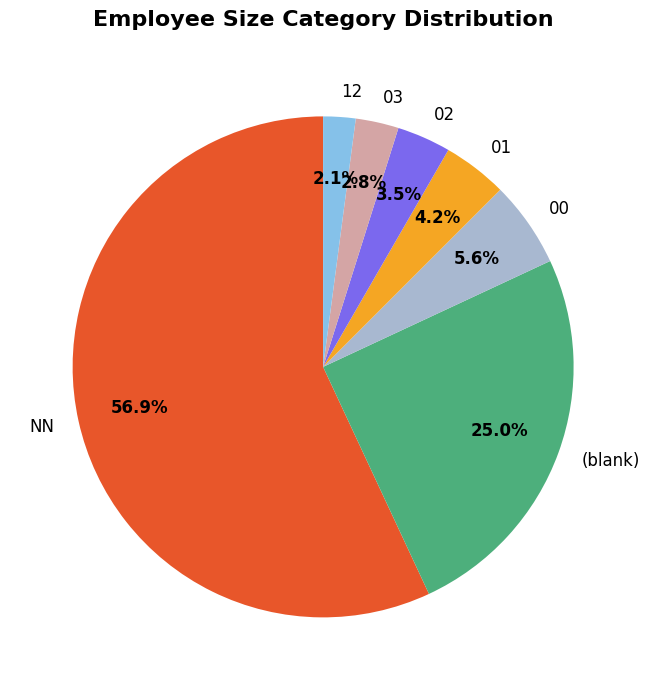

Which category has the biggest portion of the pie?

NN